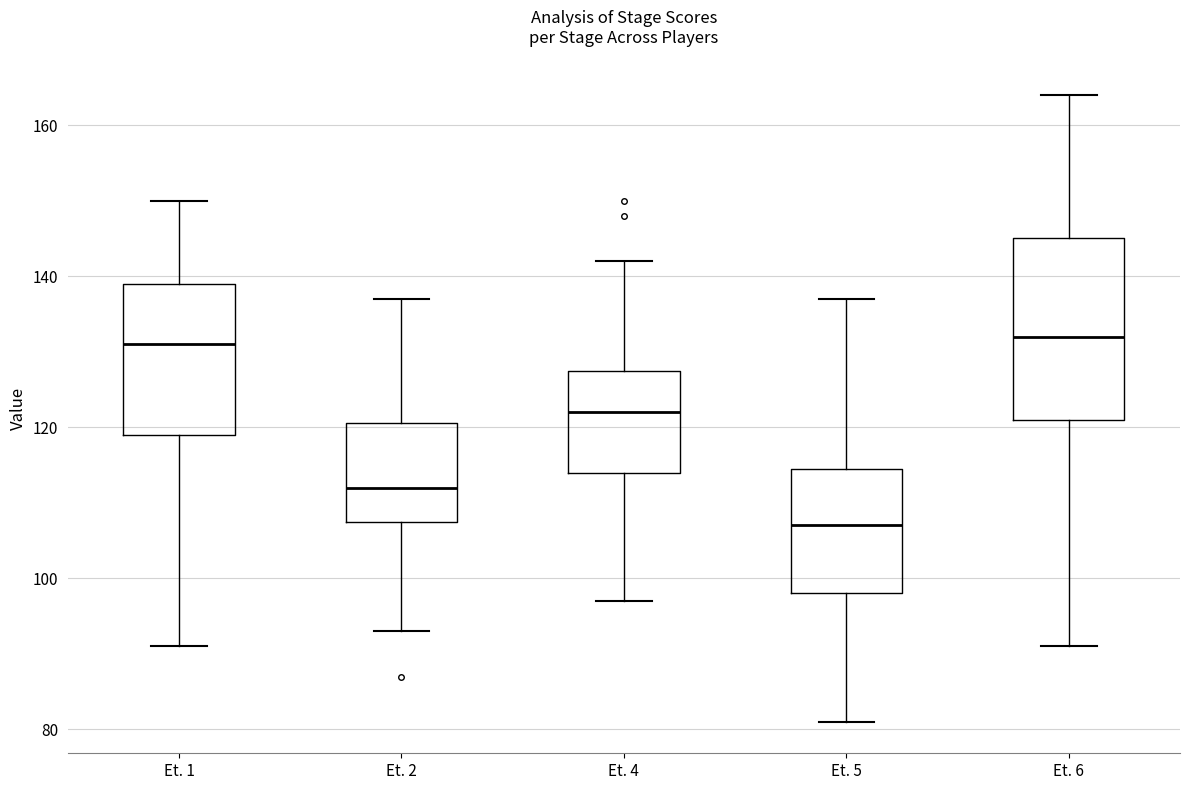

Reading left to right, read every box against the y-axis: the position of its median line, the range the box covers, and the ends of its whiskers. The values are not printed on the chart, so give them approximately, as read against the axis.

Et. 1: median 132, box 120 to 140, whiskers 92 to 150
Et. 2: median 112, box 108 to 120, whiskers 94 to 138
Et. 4: median 122, box 114 to 128, whiskers 98 to 142
Et. 5: median 108, box 98 to 114, whiskers 82 to 138
Et. 6: median 132, box 122 to 146, whiskers 92 to 164